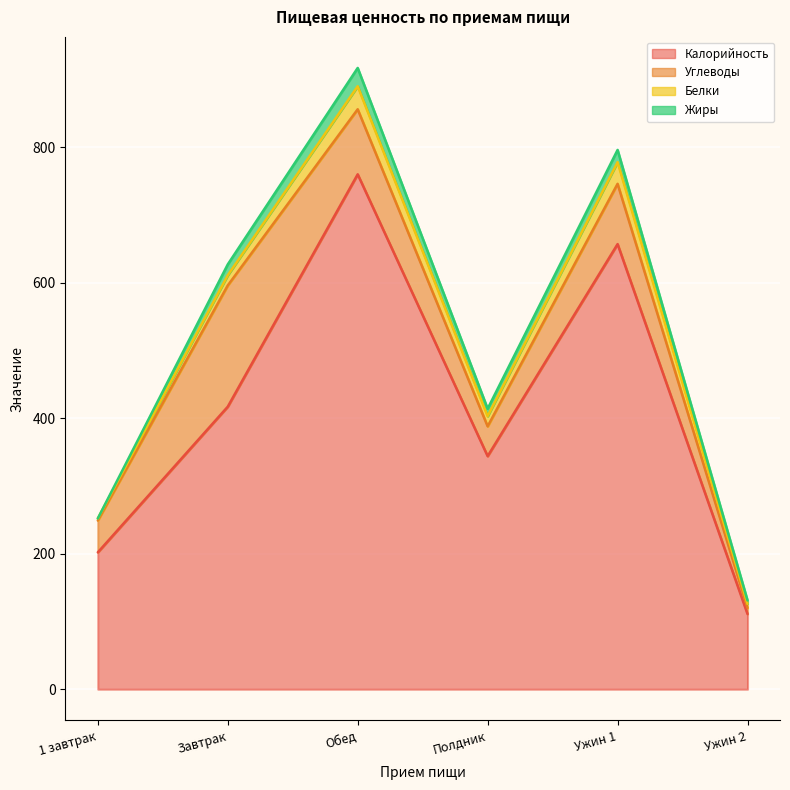

At Обед, list the series in order from largest to smallest.

Калорийность, Углеводы, Белки, Жиры